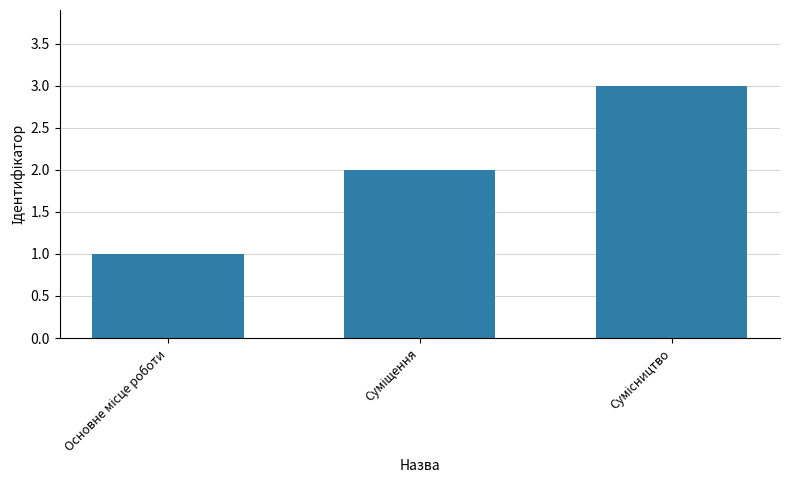

What is the sum of all values?

6